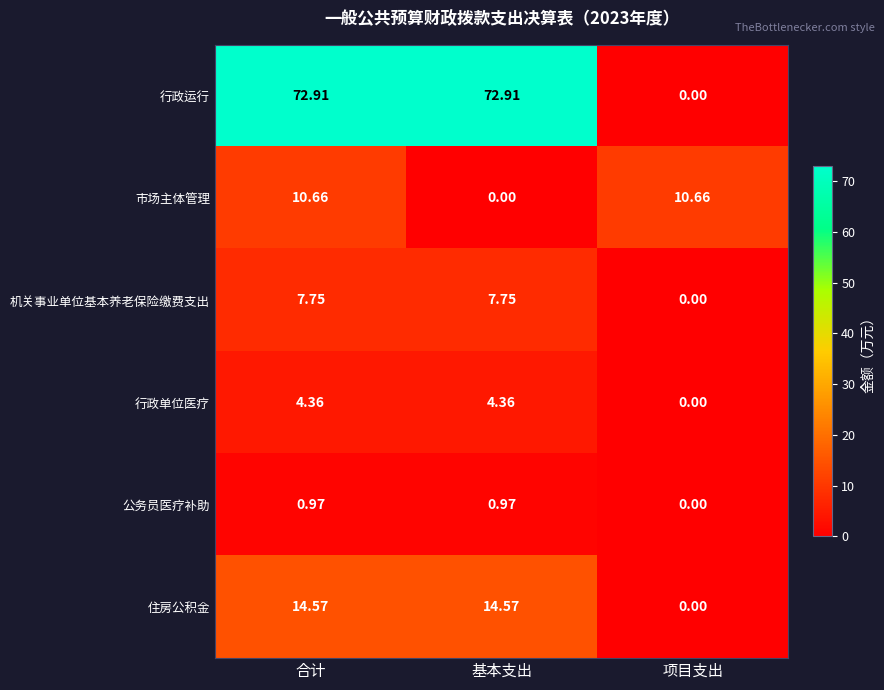

Rank the series by their maximum value, from highest to lowest.

行政运行, 住房公积金, 市场主体管理, 机关事业单位基本养老保险缴费支出, 行政单位医疗, 公务员医疗补助